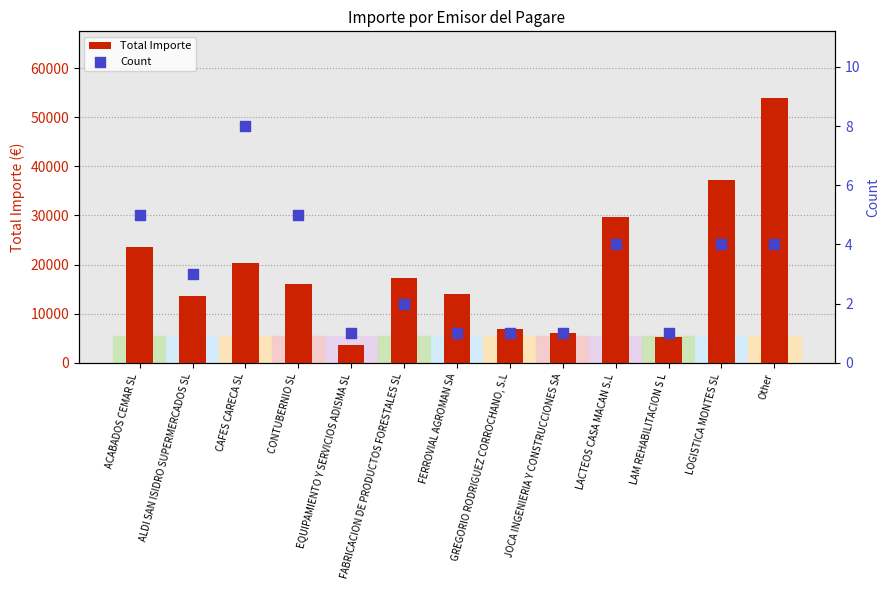

What are all the series names shown in the legend?

Total Importe, Count